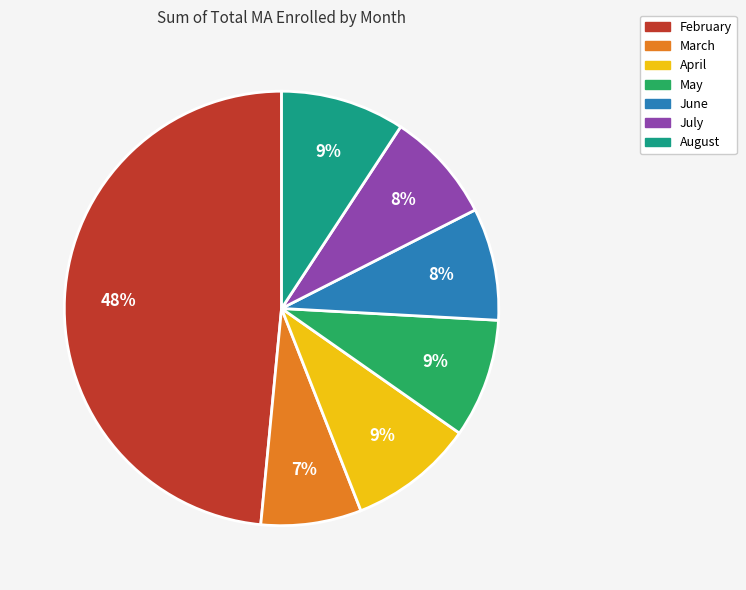

Which has a higher value, August or July?

August